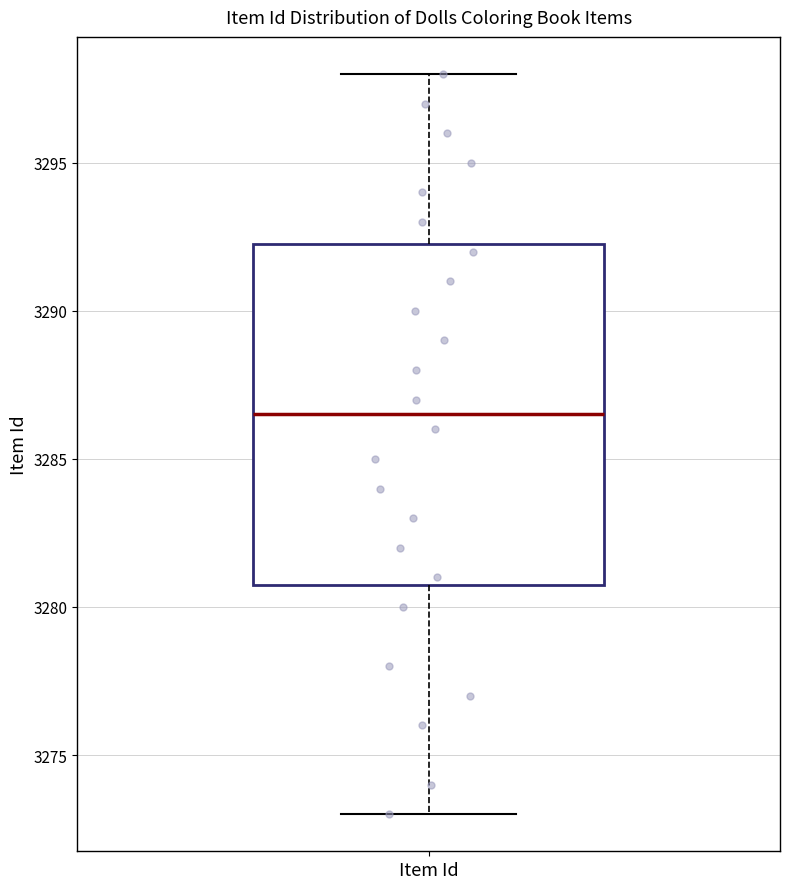

Read this box plot against the y-axis: the position of the median line, the range covered by the box, and the ends of both whiskers. The values are not printed on the chart, so give them approximately, as read against the axis.

median 3286.5, box 3281.0 to 3292.5, whiskers 3273.0 to 3298.0